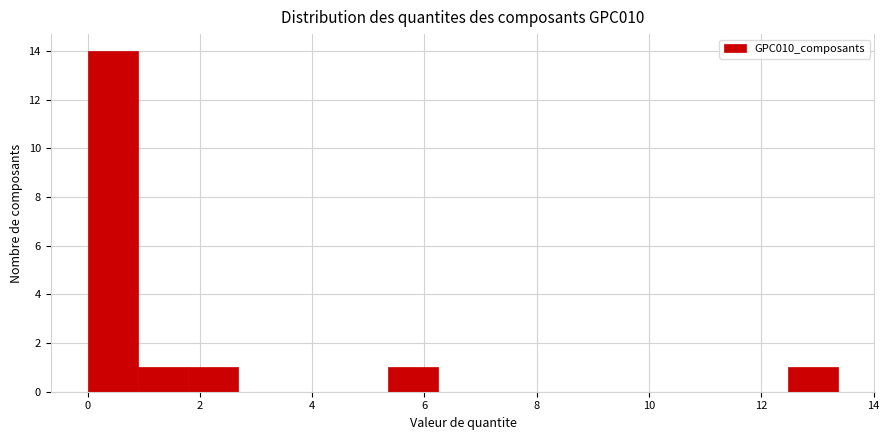

How tall is the bar that spans 5.4 to 6.2 on the x-axis? Neither the bar edges nor the heights are printed on the chart, so give them approximately, as read against the axes.

1